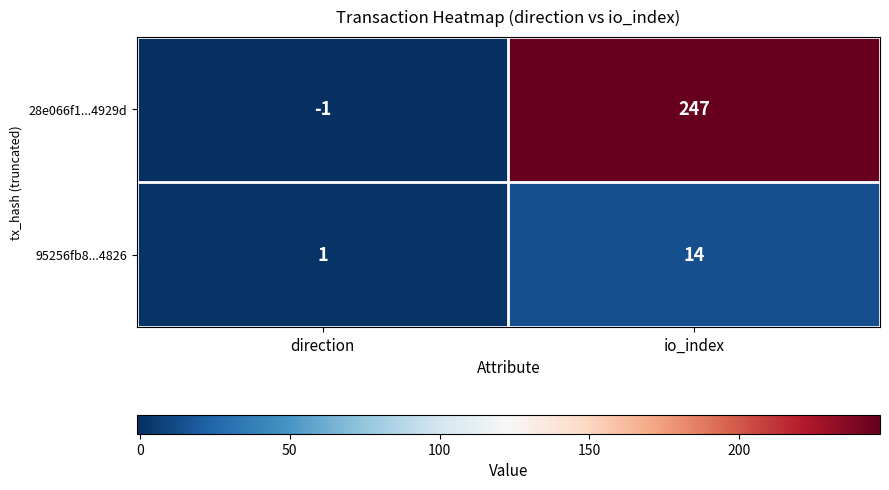

Where is 95256fb8...4826 nearest to the value 7?

direction